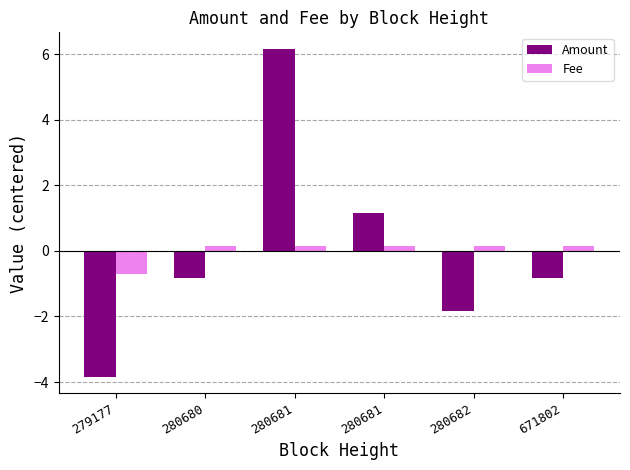

Which has a higher value, 280681 or 280682?

280681